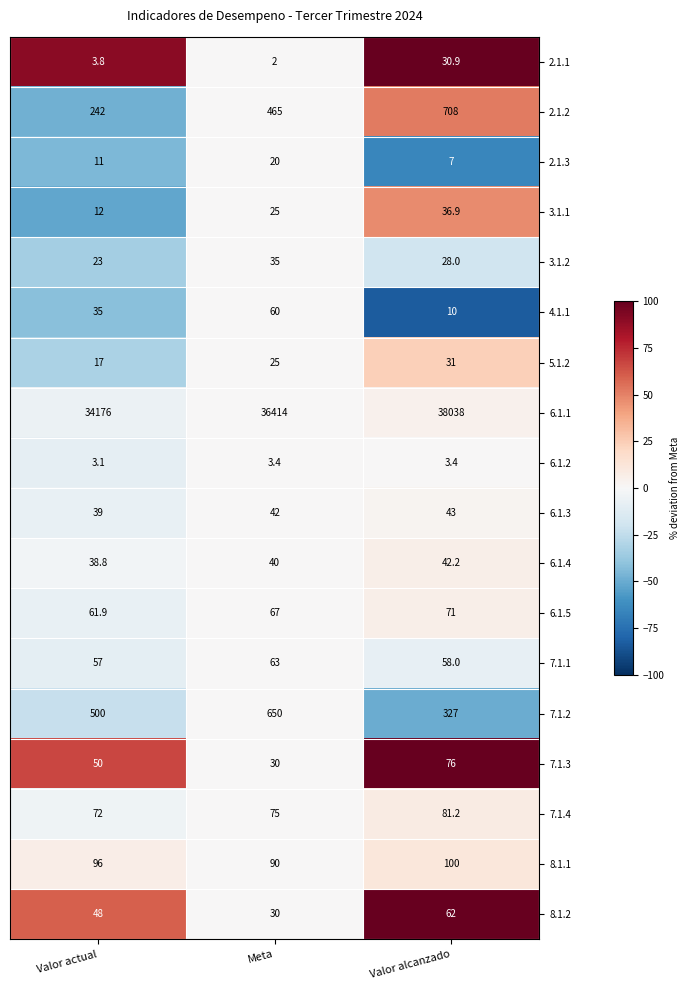

Between Valor actual and Valor alcanzado, which series saw the biggest shift?

6.1.1